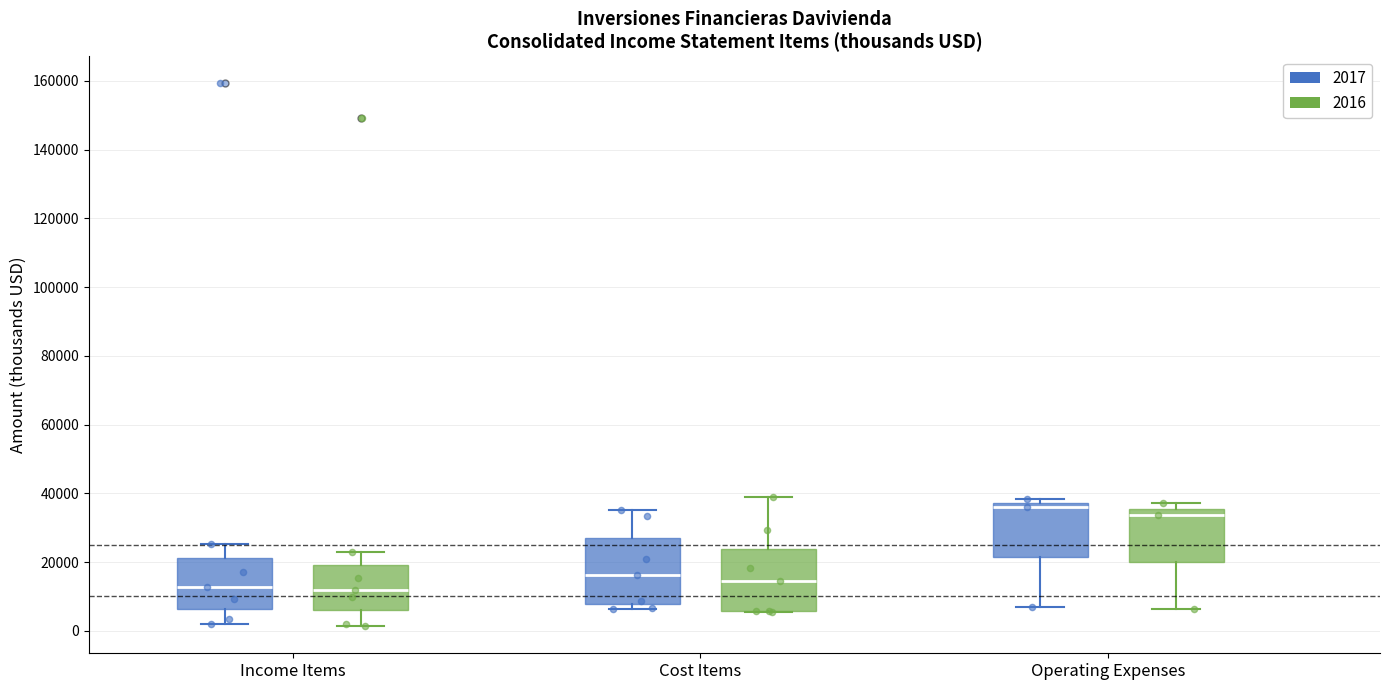

Where is the upper edge of the box for Cost Items (2016) on the y-axis? The values are not printed on the chart, so give them approximately, as read against the axis.

24000